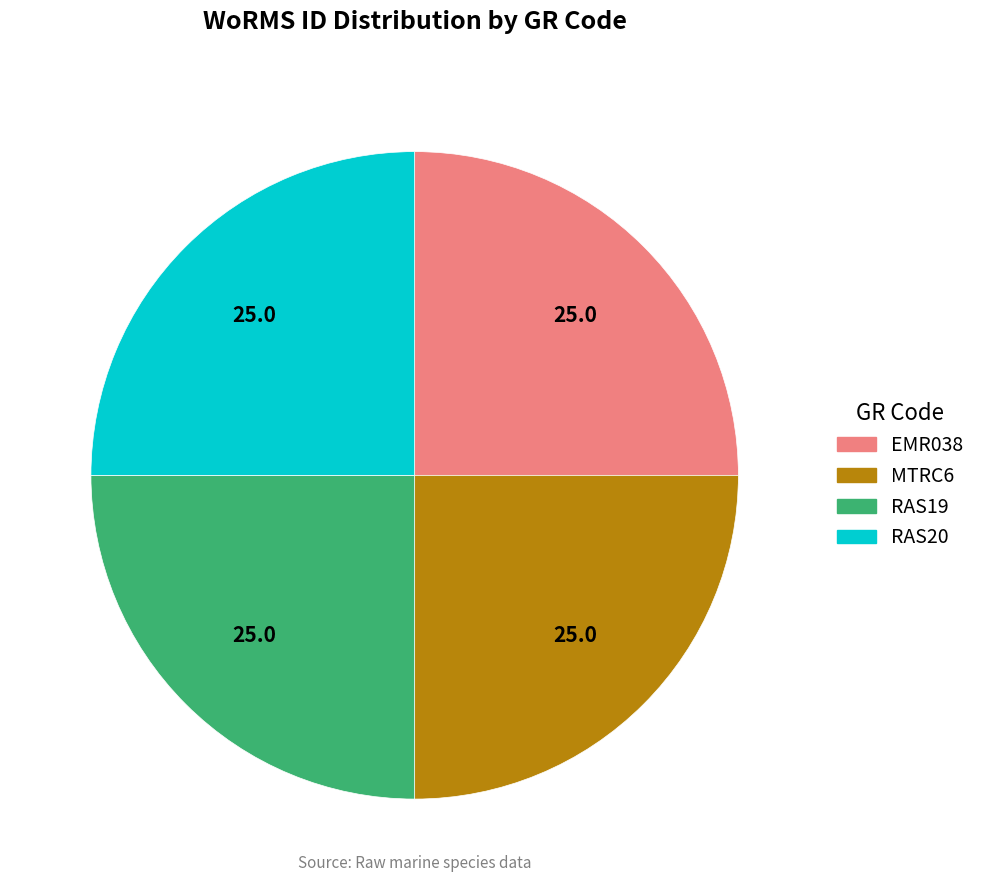

Is there any slice that represents more than half of the pie?

No